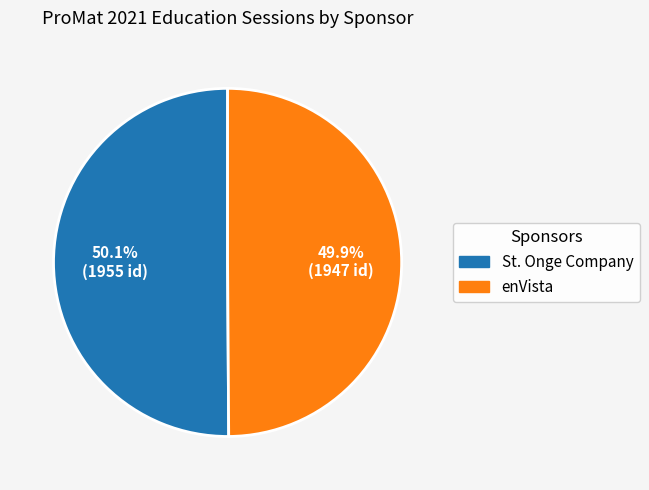

Is there any slice that represents more than half of the pie?

Yes